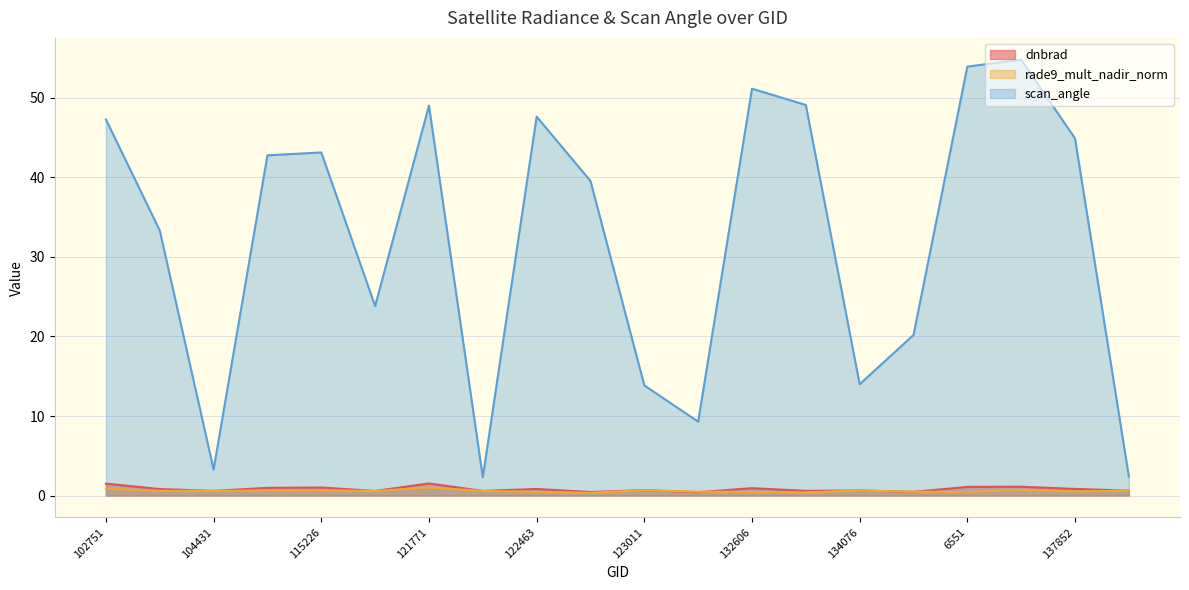

What is the sum of the dnbrad values at 109184 and 137852?

1.8